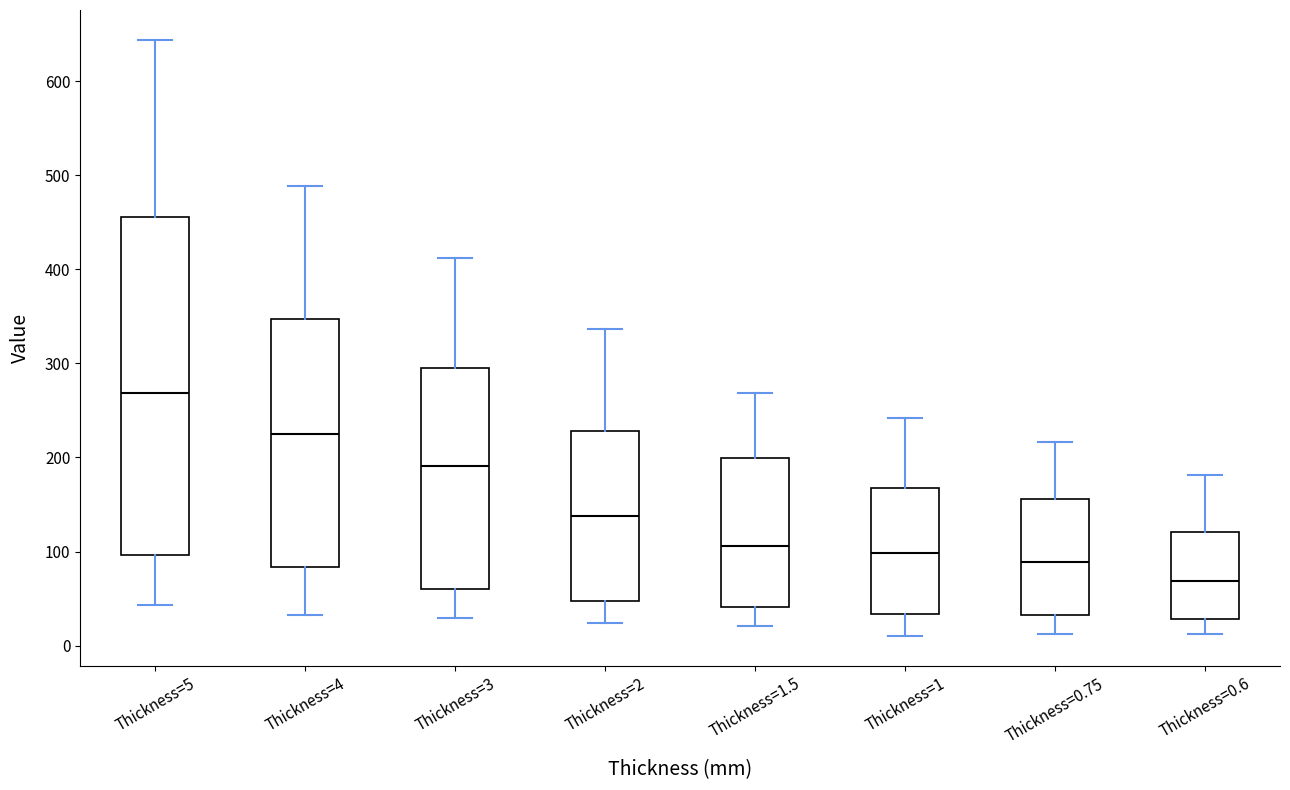

Which box is the tallest, from its lower edge to its upper edge?

Thickness=5